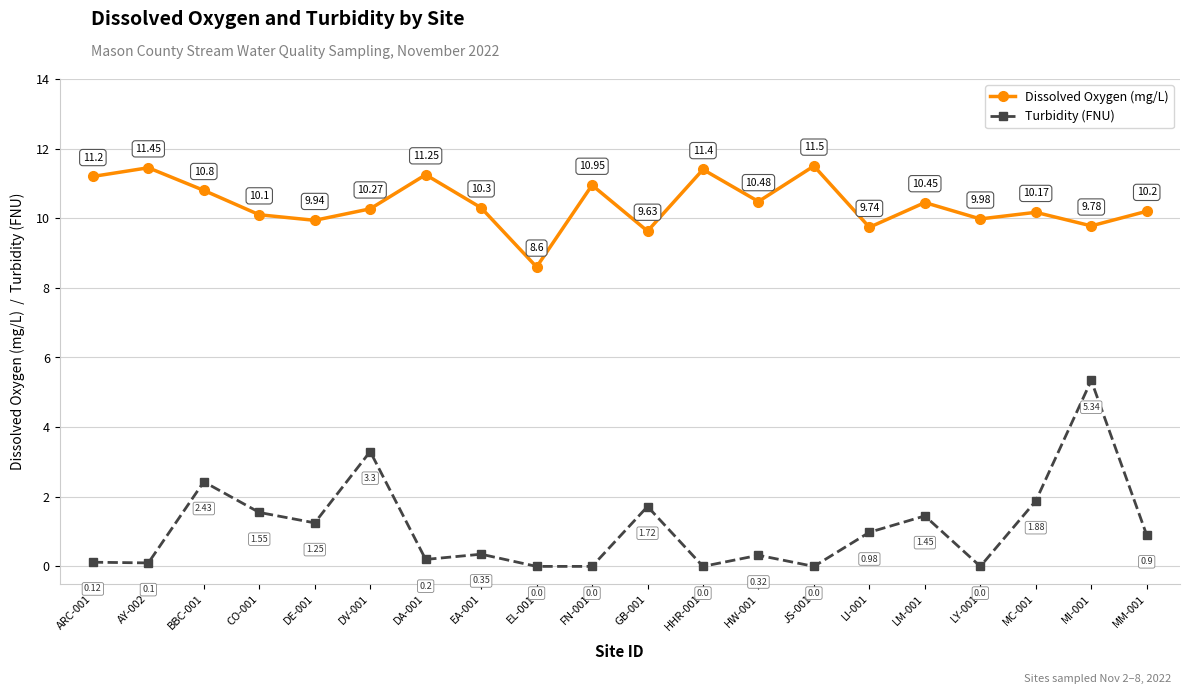

At CO-001, list the series in order from smallest to largest.

Turbidity (FNU), Dissolved Oxygen (mg/L)